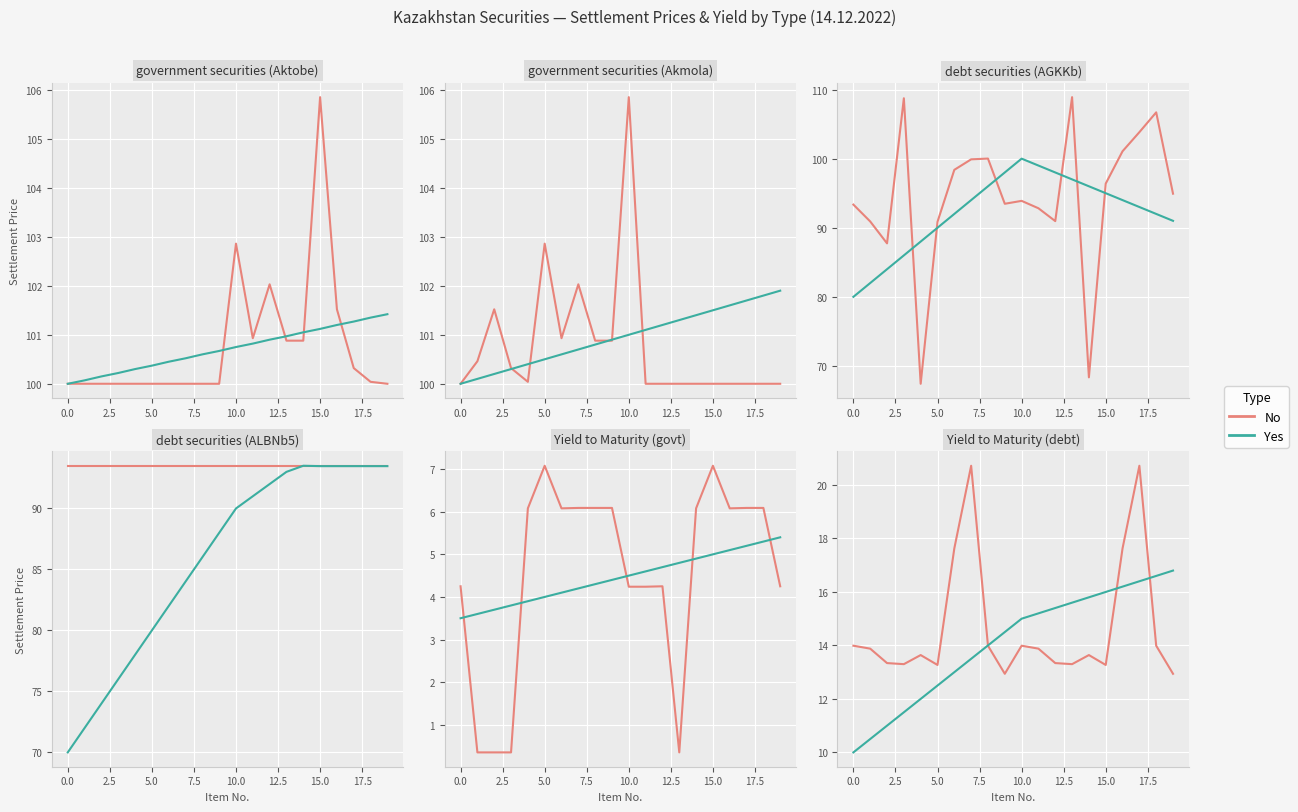

What is the total value across all series at 15?

29.3